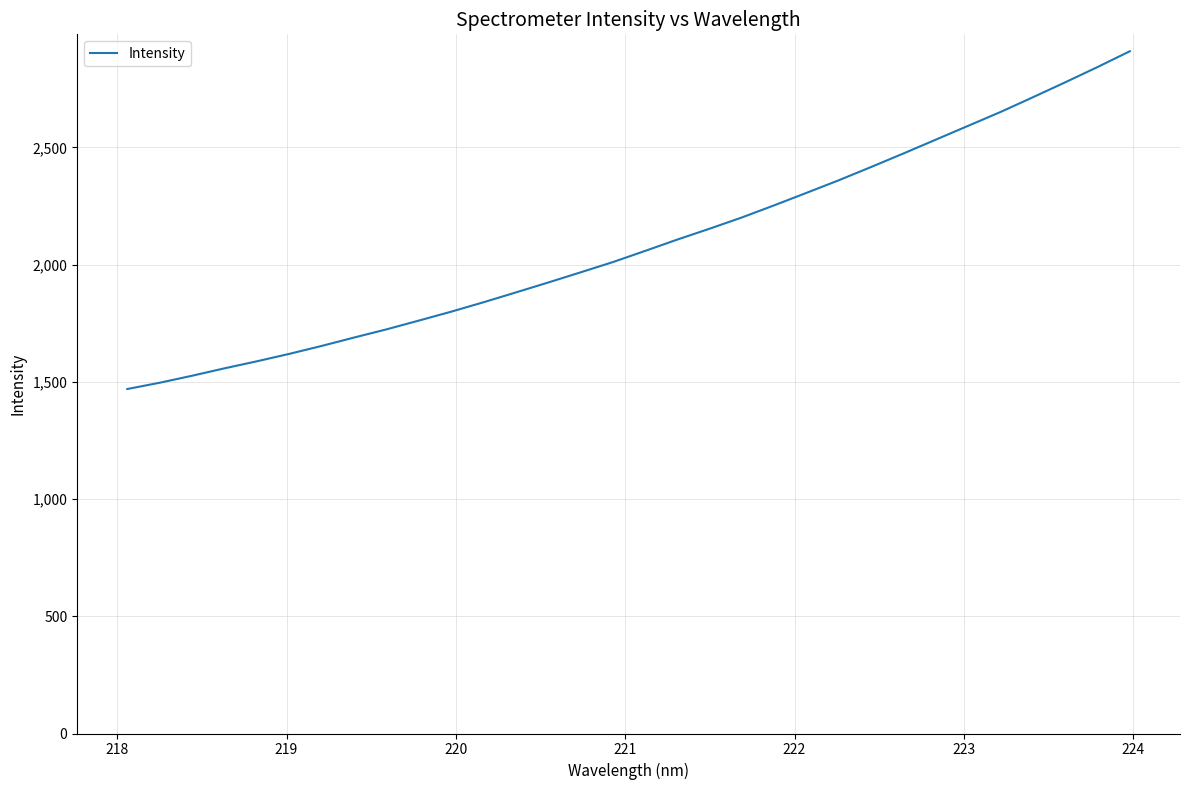

What is the difference between the maximum and minimum values?

1440.8